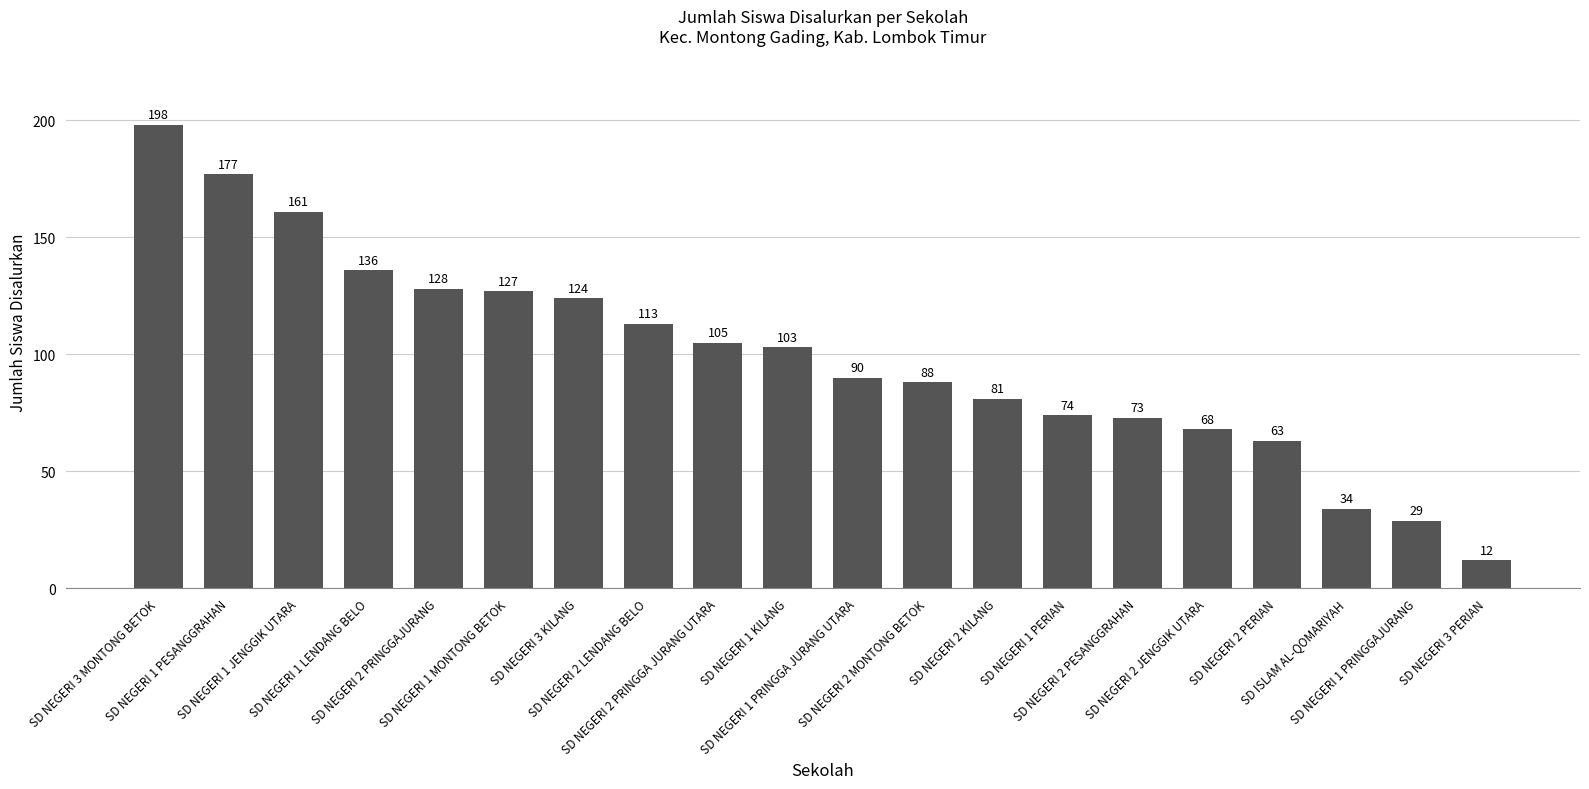

List the labels in order of value, smallest first.

SD NEGERI 3 PERIAN, SD NEGERI 1 PRINGGAJURANG, SD ISLAM AL-QOMARIYAH, SD NEGERI 2 PERIAN, SD NEGERI 2 JENGGIK UTARA, SD NEGERI 2 PESANGGRAHAN, SD NEGERI 1 PERIAN, SD NEGERI 2 KILANG, SD NEGERI 2 MONTONG BETOK, SD NEGERI 1 PRINGGA JURANG UTARA, SD NEGERI 1 KILANG, SD NEGERI 2 PRINGGA JURANG UTARA, SD NEGERI 2 LENDANG BELO, SD NEGERI 3 KILANG, SD NEGERI 1 MONTONG BETOK, SD NEGERI 2 PRINGGAJURANG, SD NEGERI 1 LENDANG BELO, SD NEGERI 1 JENGGIK UTARA, SD NEGERI 1 PESANGGRAHAN, SD NEGERI 3 MONTONG BETOK